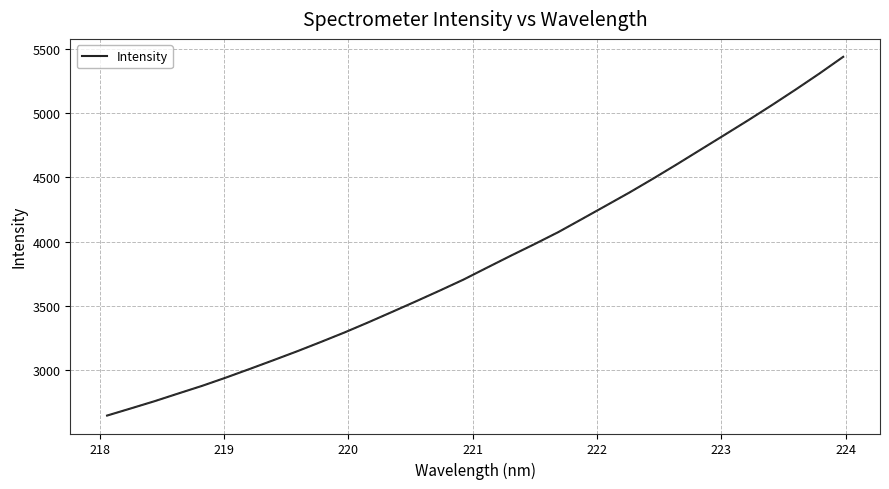

What is the difference between the maximum and minimum values?

2794.7